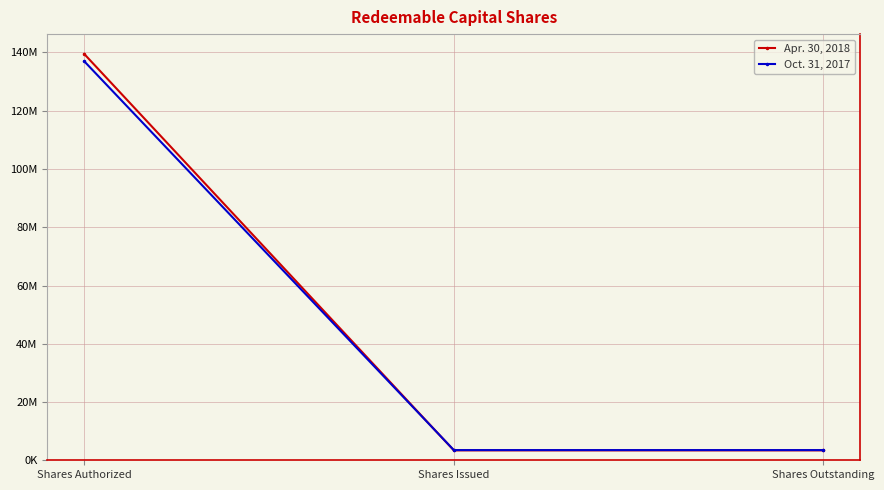

Is this an area chart (filled region under the line)?

No